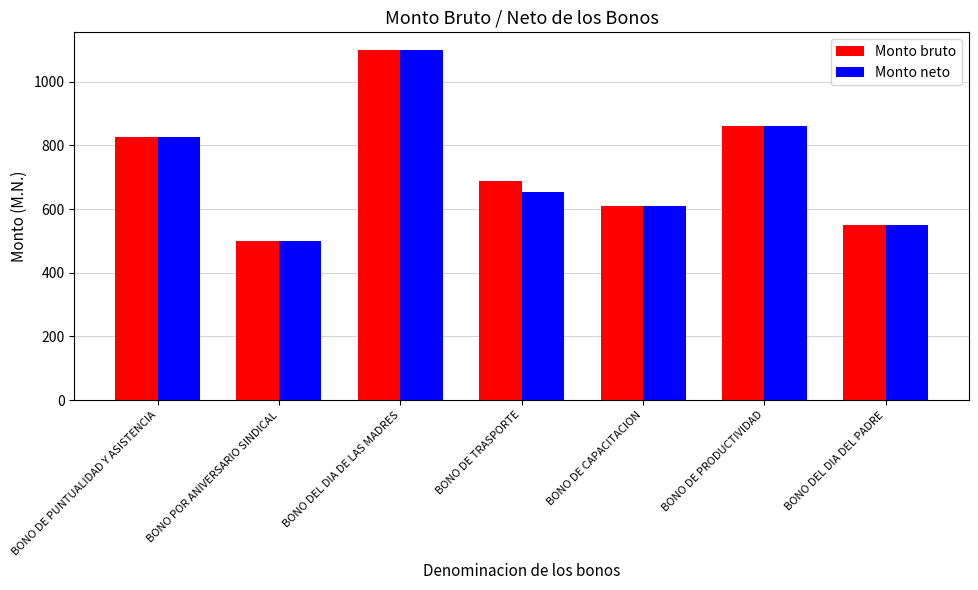

Is it true that Monto neto equals 1285 at BONO DE PRODUCTIVIDAD?

False